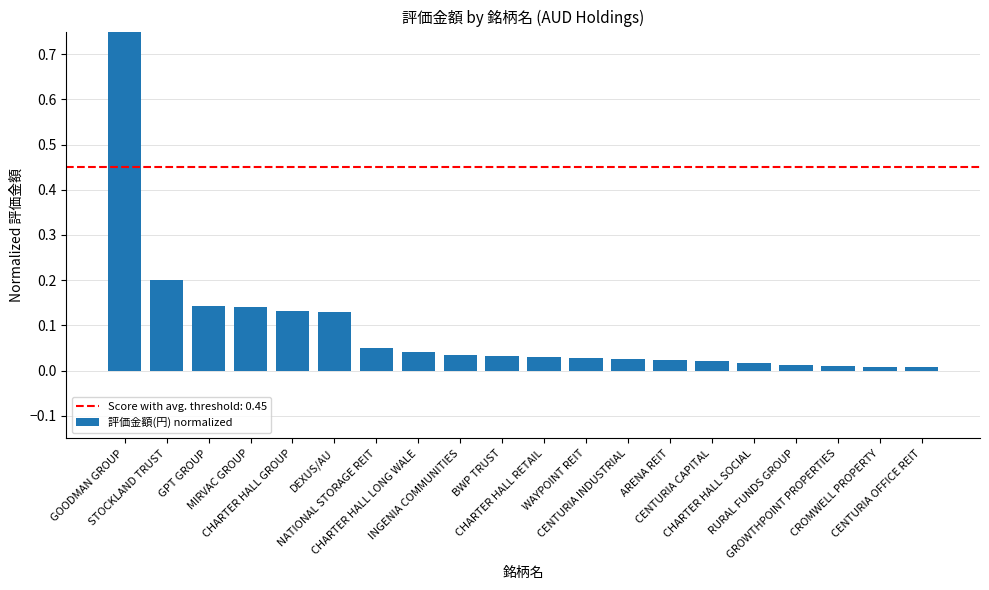

The chart shows a value of 0.0 at WAYPOINT REIT. True or false?

False